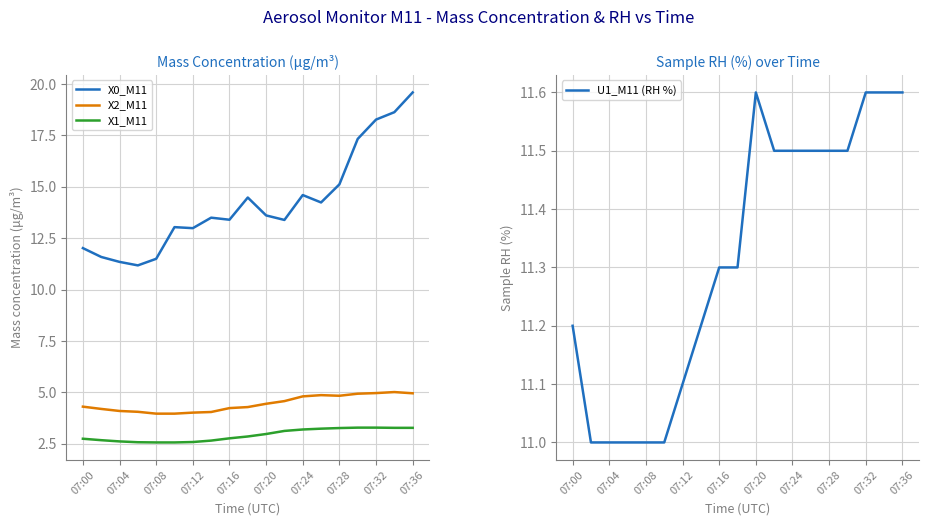

How many lines are shown in the chart?

4